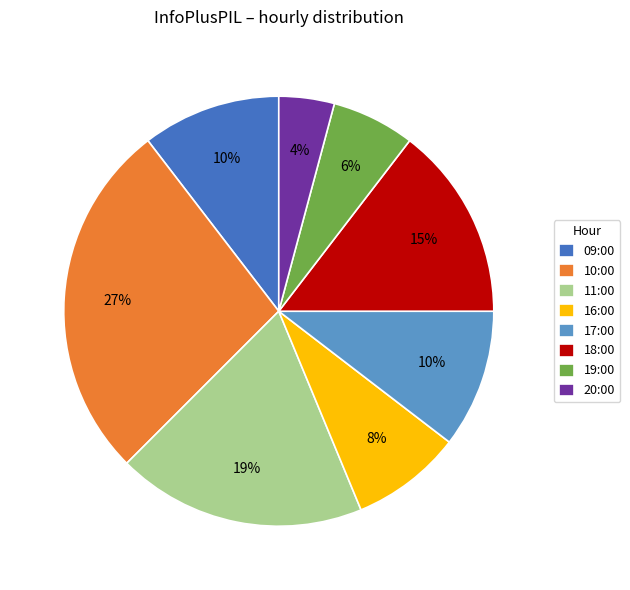

How many slices are in this pie chart?

8